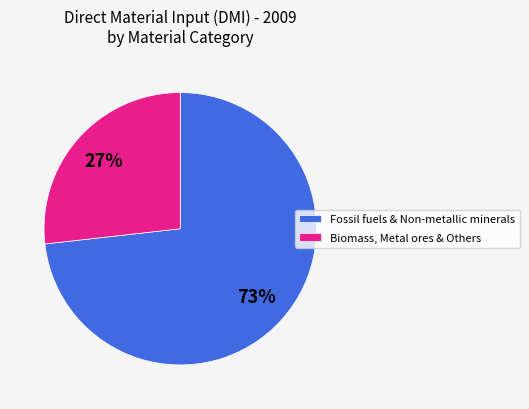

Count the number of slices in the pie.

2